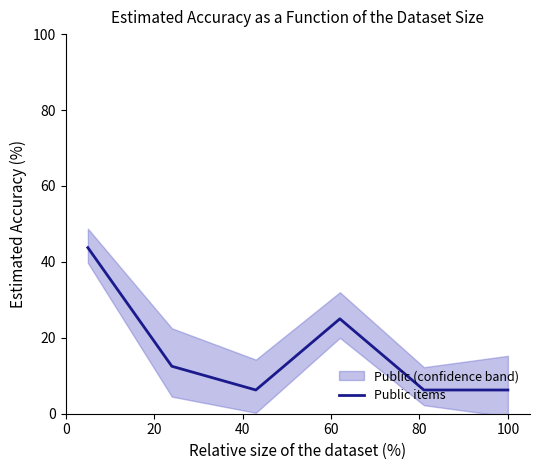

Reading left to right, transcribe all the data shown in this chart.

43.8	12.5	6.2	25.0	6.2	6.2